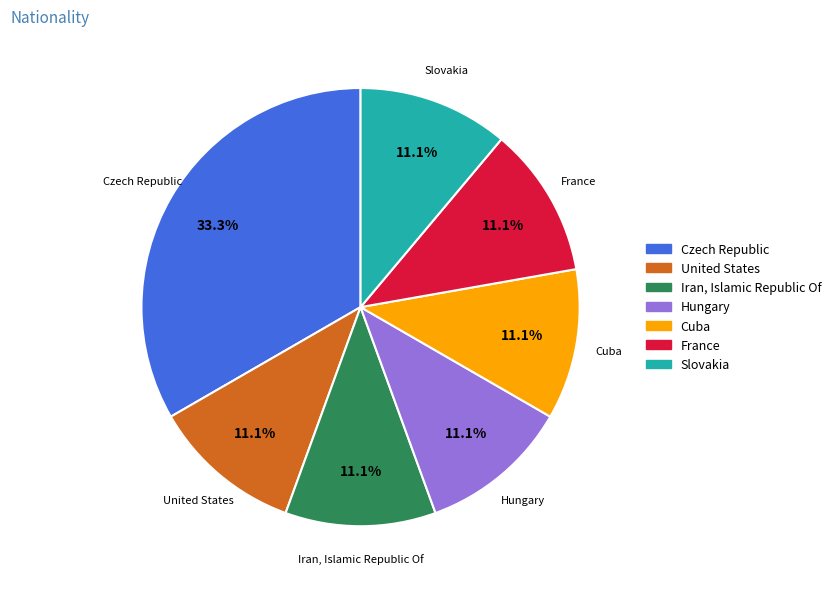

Count the number of slices in the pie.

7